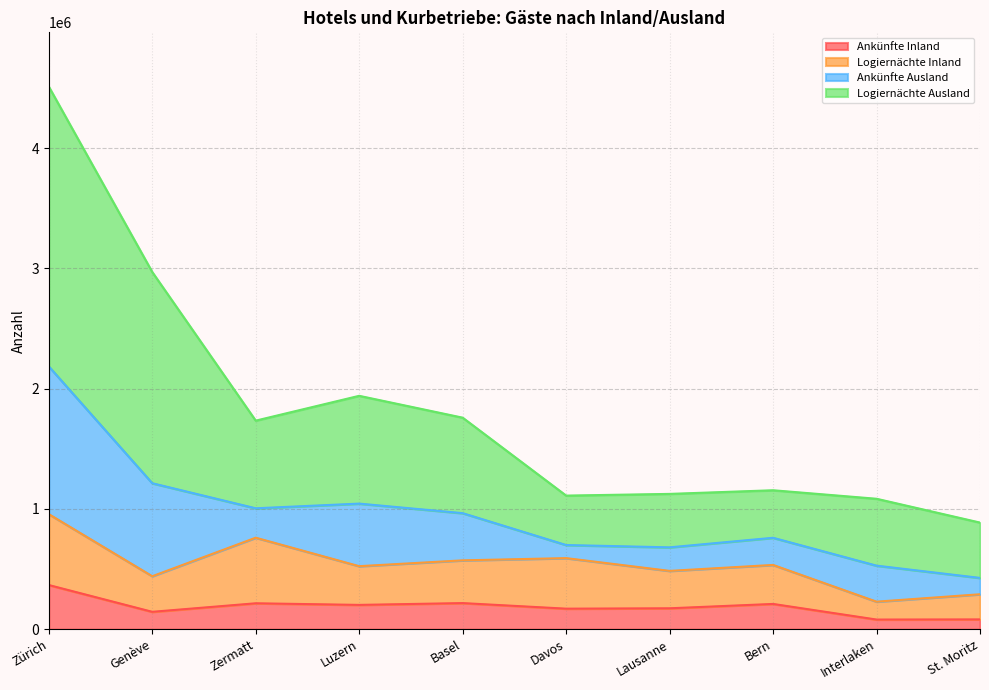

Does the chart display data point markers on the line(s)?

No